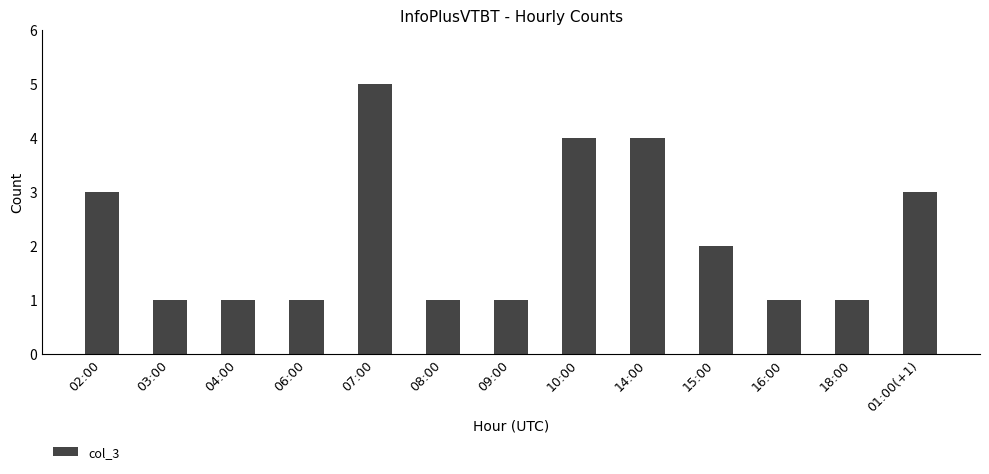

Are the bars horizontal?

No